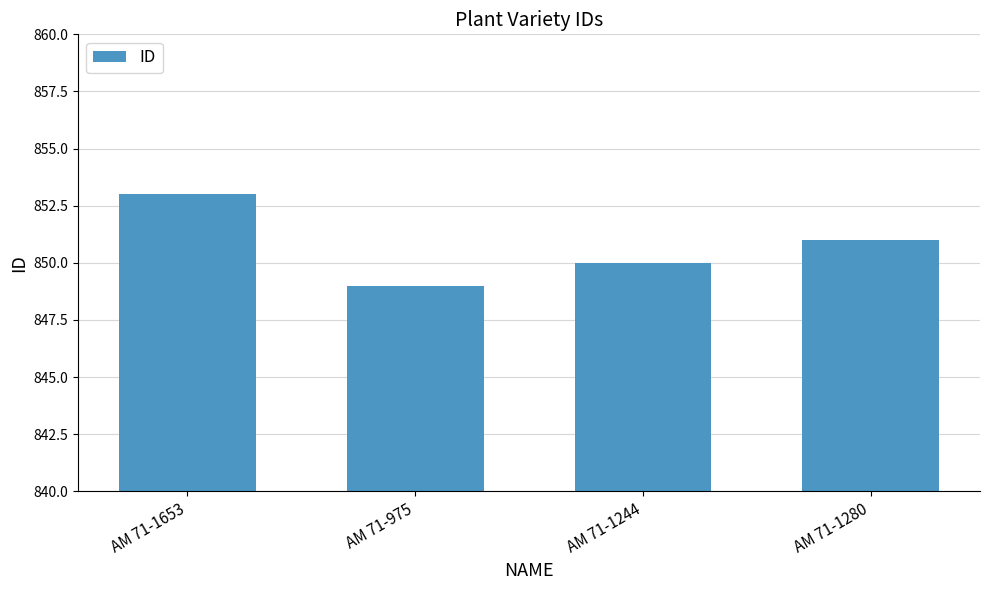

List the labels in order of value, largest first.

AM 71-1653, AM 71-1280, AM 71-1244, AM 71-975